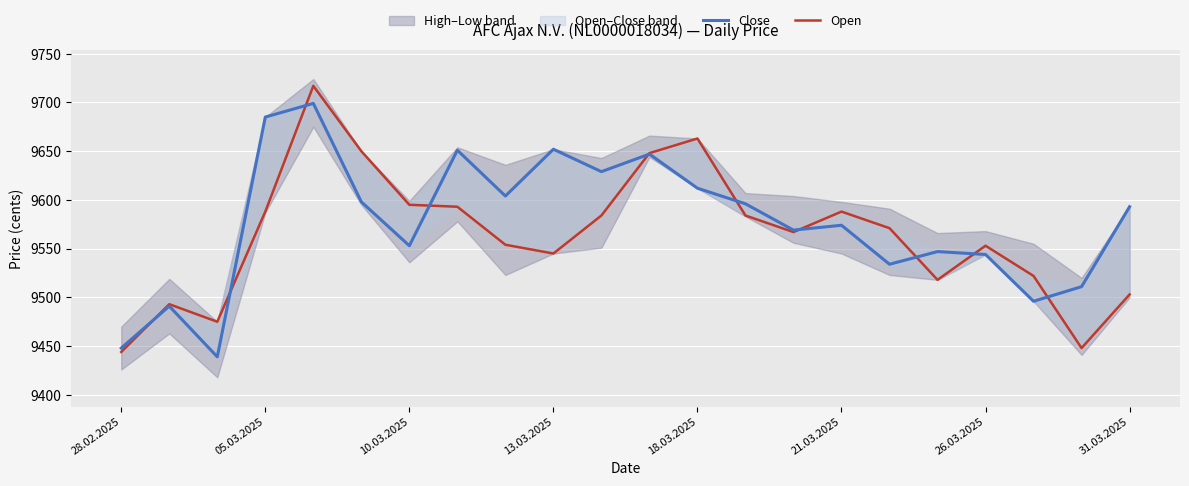

What is the greatest value displayed?

9717